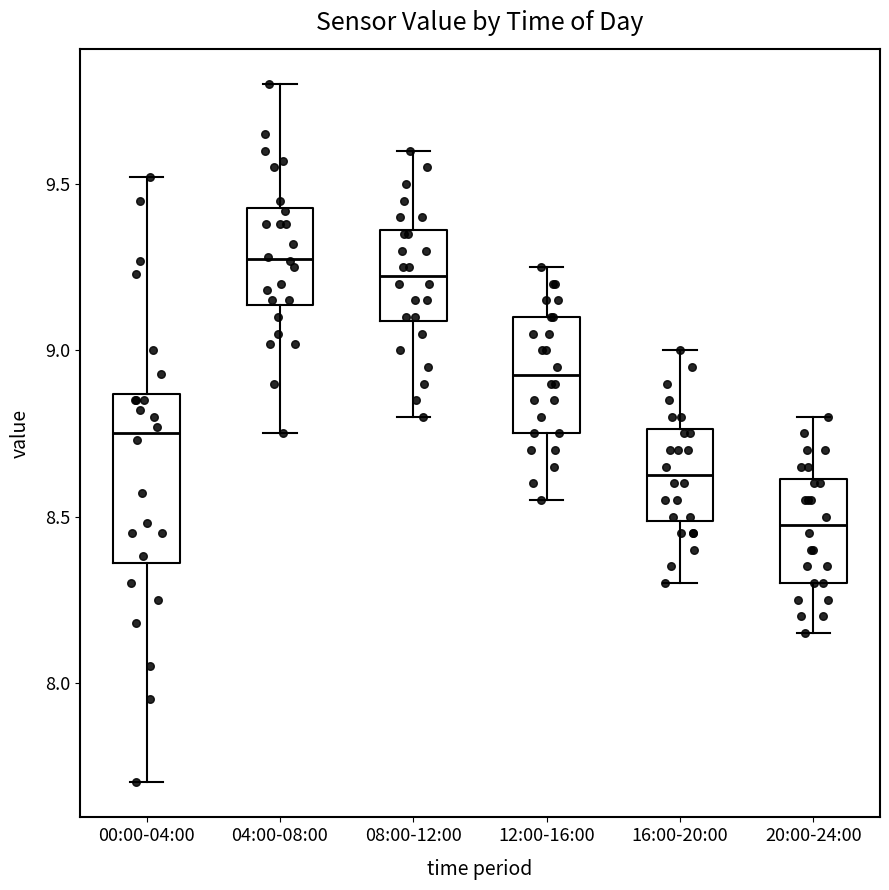

Comparing the boxes themselves (not the whiskers), which one is the tallest?

00:00-04:00